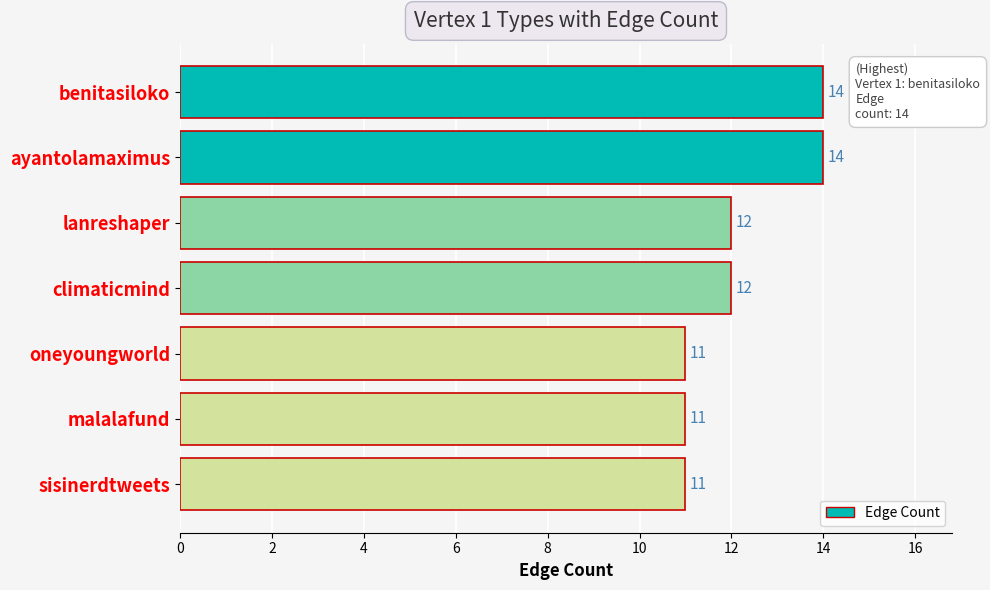

What is the smallest value displayed?

11